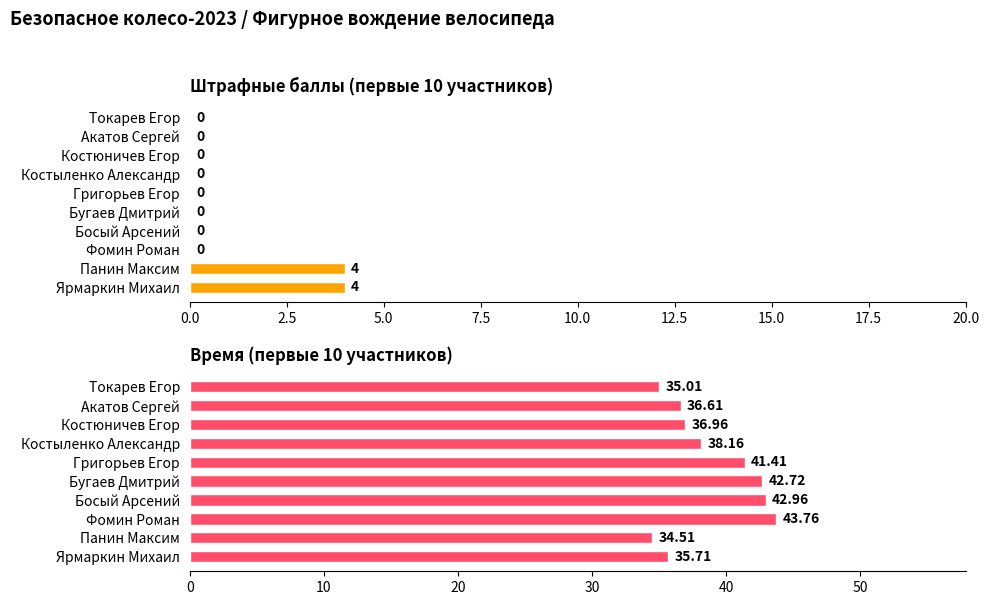

What is the maximum value shown in the chart?

43.8